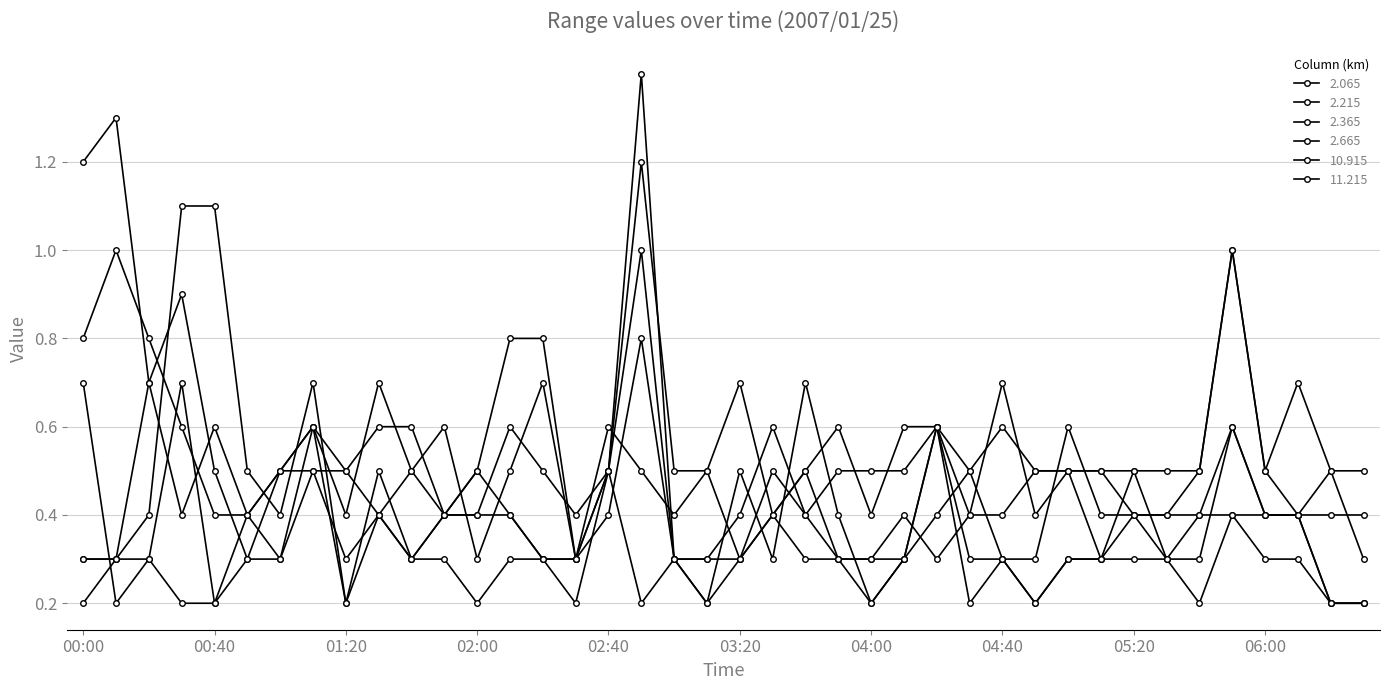

Does the chart have visible grid lines?

Yes